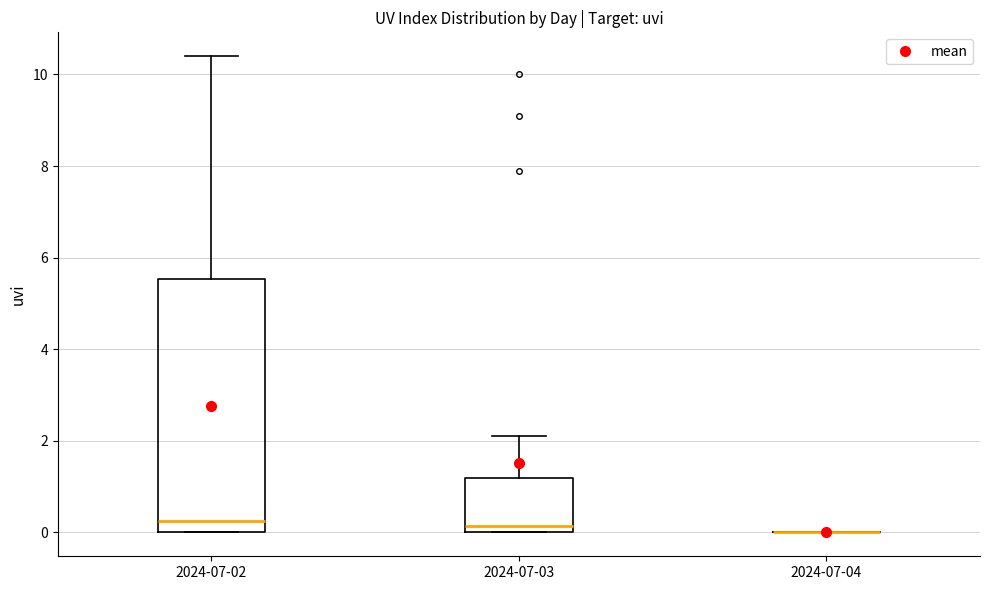

Reading left to right, read every box against the y-axis: the position of its median line, the range the box covers, and the ends of its whiskers. The values are not printed on the chart, so give them approximately, as read against the axis.

2024-07-02: median 0.2, box 0.0 to 5.6, whiskers 0.0 to 10.4
2024-07-03: median 0.2, box 0.0 to 1.2, whiskers 0.0 to 2.2
2024-07-04: box collapsed to a line at 0.0, whiskers 0.0 to 0.0